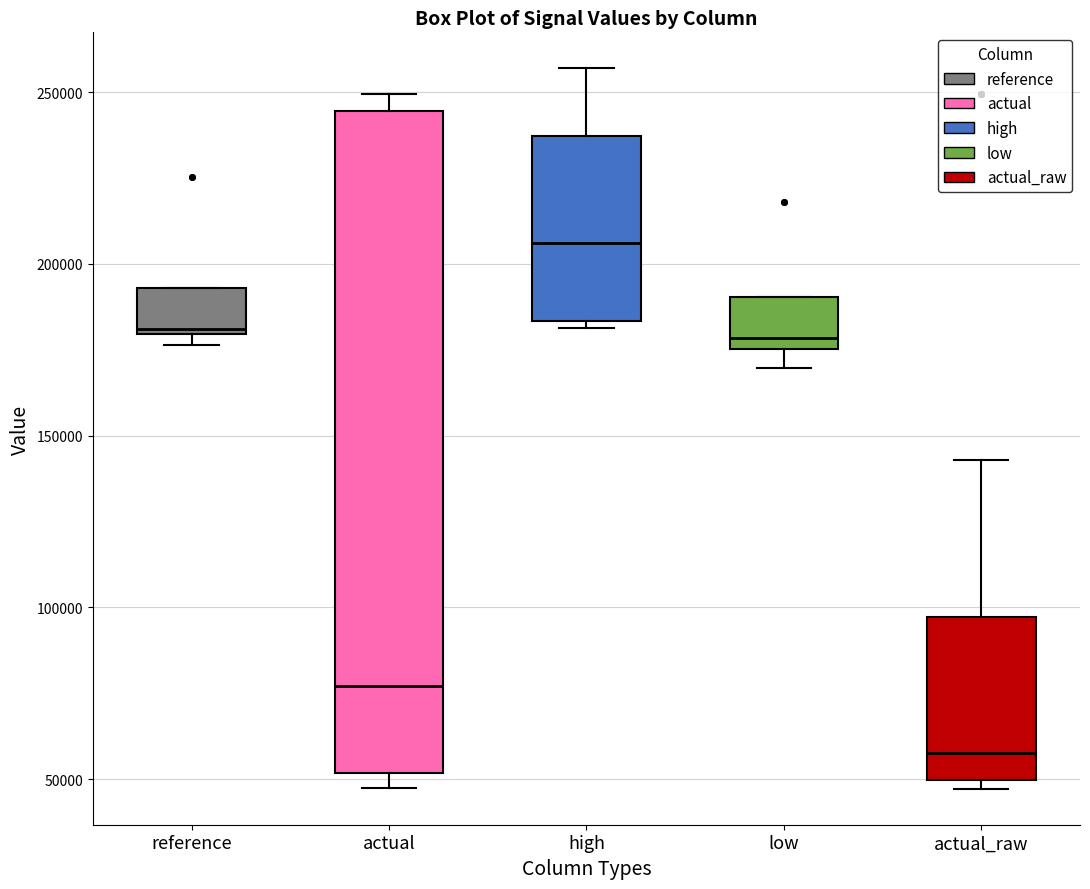

Reading left to right, read every box against the y-axis: the position of its median line, the range the box covers, and the ends of its whiskers. The values are not printed on the chart, so give them approximately, as read against the axis.

reference: median 180000 (just above the box's lower edge), box 180000 to 195000, whiskers 175000 to 195000
actual: median 75000, box 50000 to 245000, whiskers 45000 to 250000
high: median 205000, box 185000 to 235000, whiskers 180000 to 255000
low: median 180000, box 175000 to 190000, whiskers 170000 to 190000
actual_raw: median 60000, box 50000 to 95000, whiskers 45000 to 145000